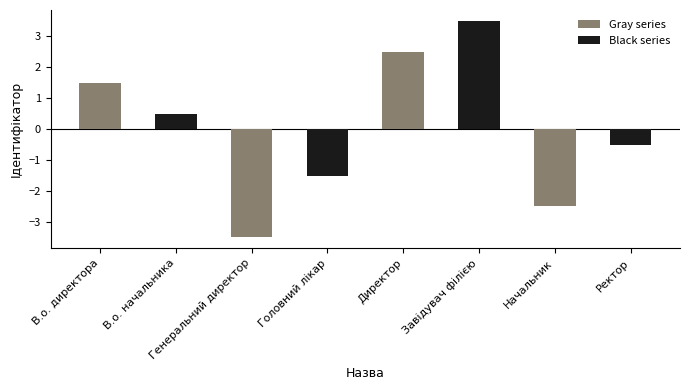

What is the change in value from Генеральний директор to Ректор?

+3